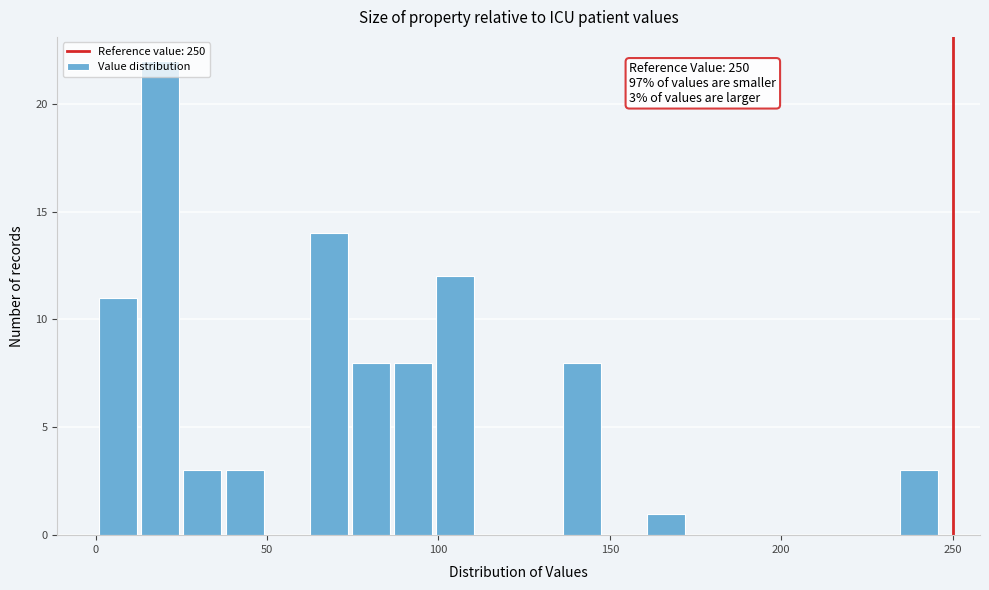

Read against the x-axis, roughly where is the centre of the tallest bar?

20